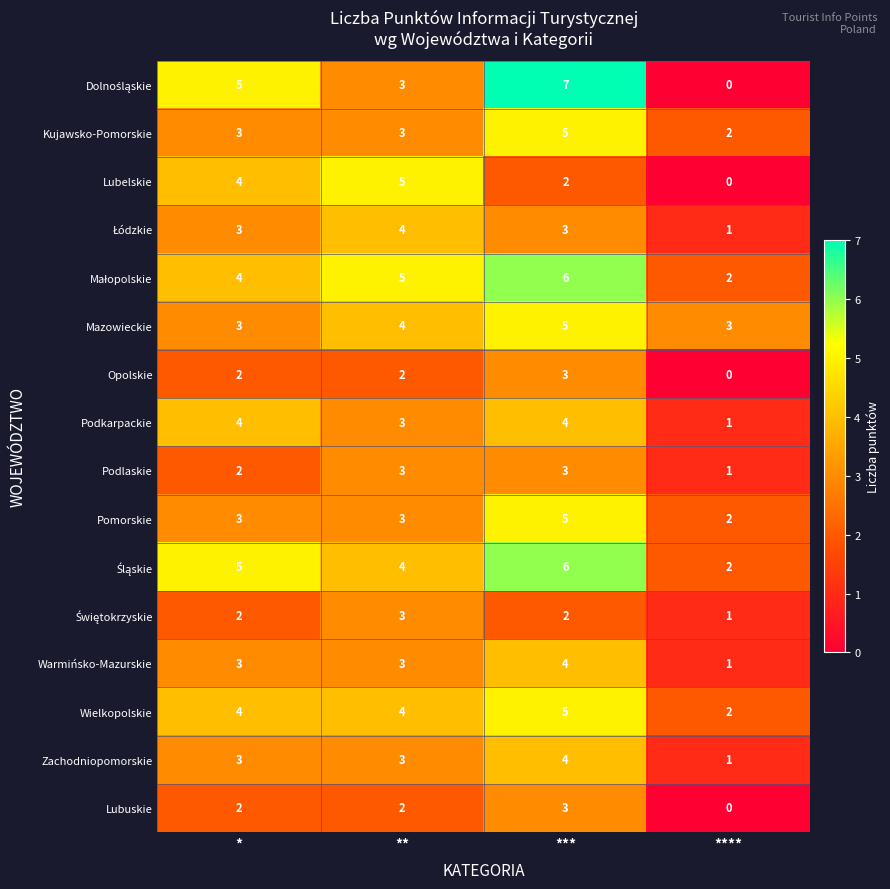

Is it true that Podlaskie equals 2 at **?

False